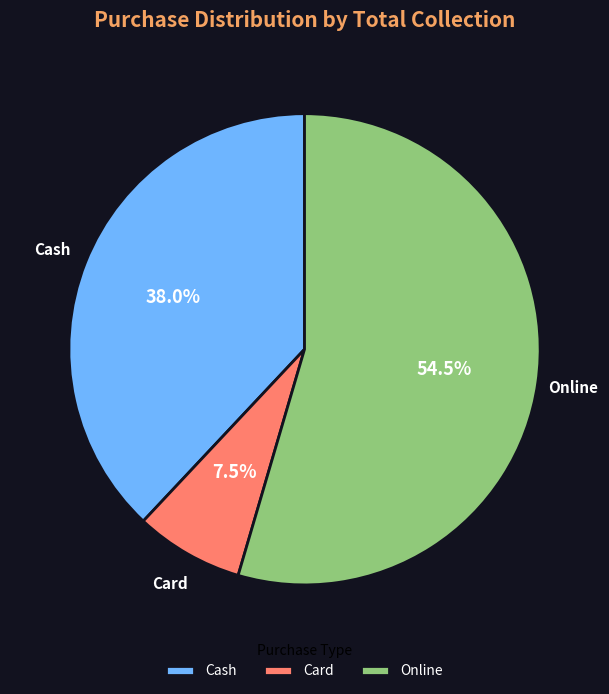

Combined, what portion of the pie is Card and Online?

62.0%